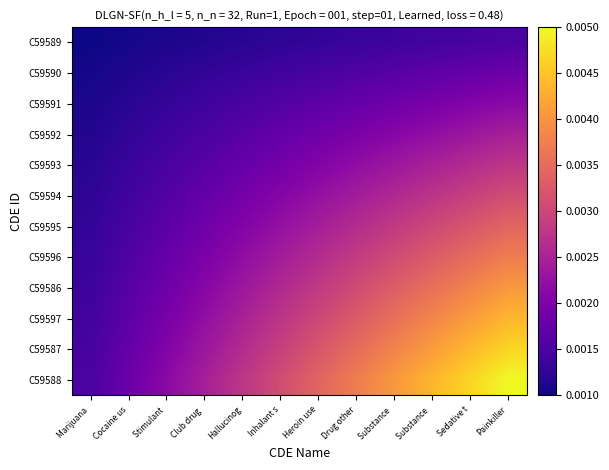

Which series has the widest spread of values?

C59588